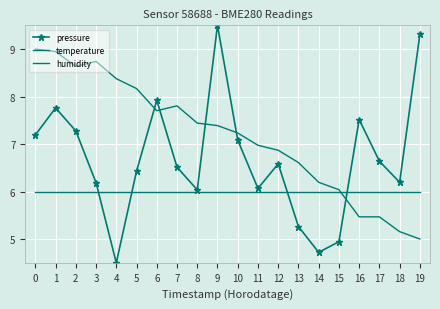

The value of pressure at 7 is 6.5. True or false?

True